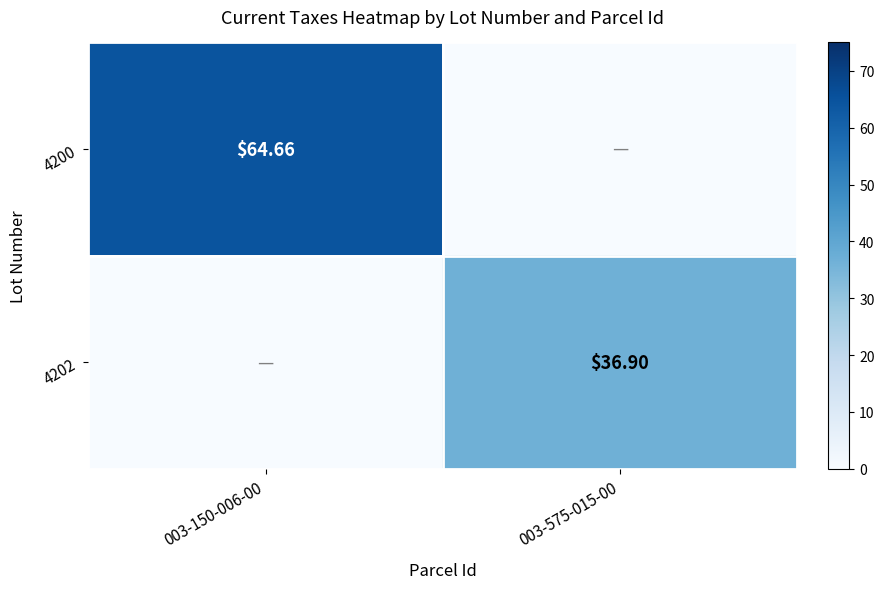

The 4202 series shows 36.9 at 003-575-015-00. True or false?

True